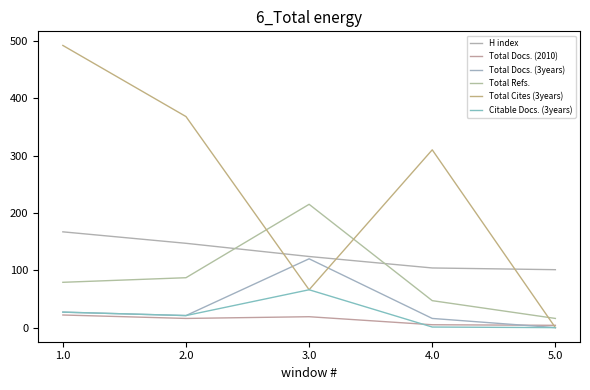

True or false: Total Cites (3years) has more than 1 points higher than both neighbors.

False